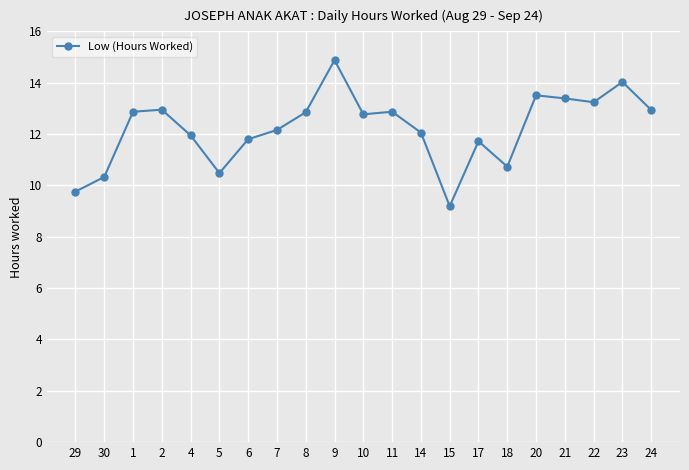

What is the sum of the values at 14 and 23?

26.1